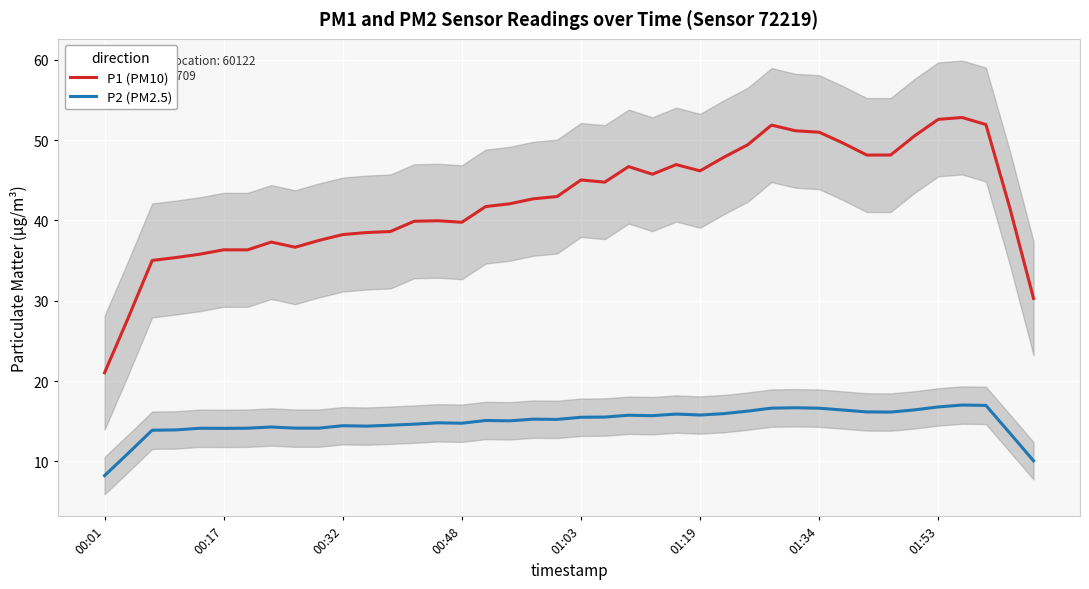

Reading right to left, list all the values displayed in this chart.

P1 (PM10): 30.3	41.6	51.9	52.8	52.6	50.5	48.1	48.1	49.6	51.0	51.2	51.9	49.4	47.9	46.2	47.0	45.8	46.7	44.8	45.0	43.0	42.7	42.1	41.7	39.8	40.0	39.9	38.6	38.5	38.2	37.5	36.7	37.3	36.3	36.3	35.8	35.4	35.0	27.9	21.0
P2 (PM2.5): 10.1	13.6	17.0	17.0	16.8	16.4	16.2	16.2	16.4	16.6	16.7	16.6	16.3	16.0	15.8	15.9	15.7	15.8	15.5	15.5	15.2	15.3	15.1	15.1	14.8	14.8	14.6	14.5	14.4	14.5	14.2	14.2	14.3	14.1	14.1	14.1	13.9	13.9	11.0	8.2